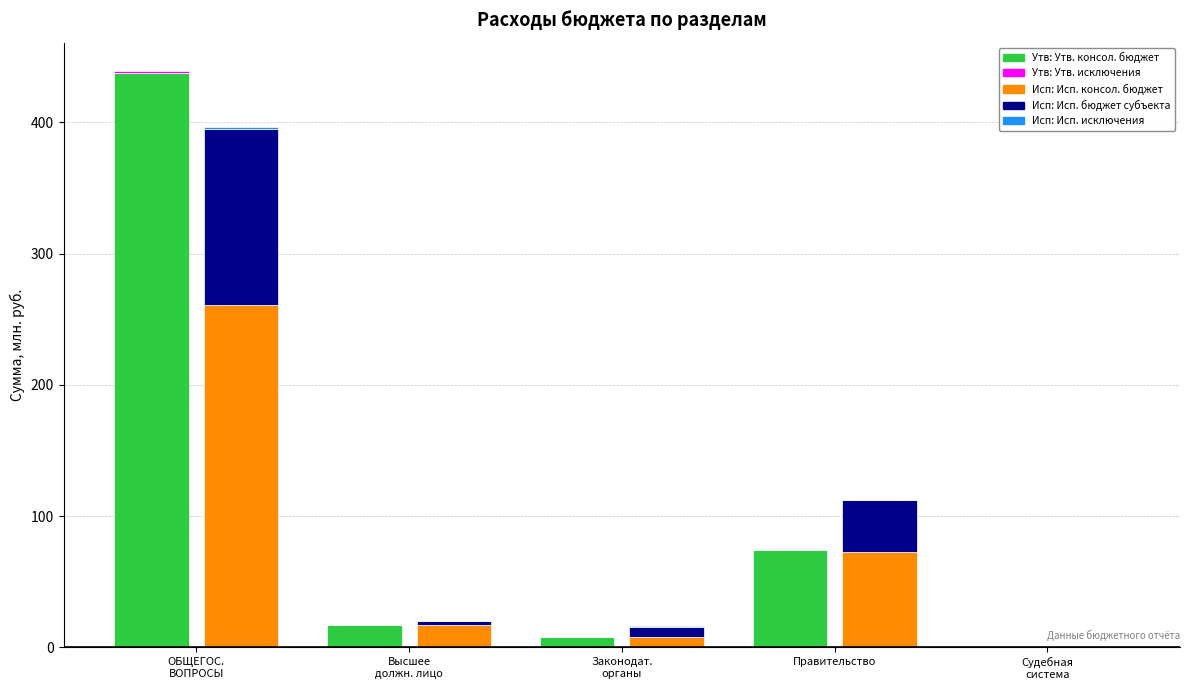

At which category is the sum across all series the highest?

ОБЩЕГОС.
ВОПРОСЫ